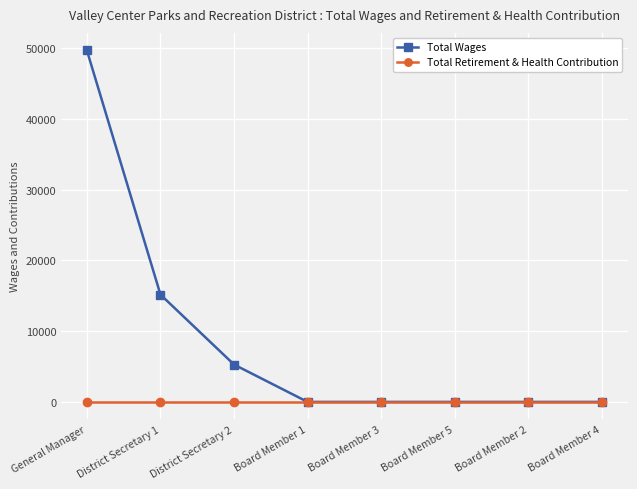

True or false: Total Retirement & Health Contribution has a value of 0 at Board Member 3.

True